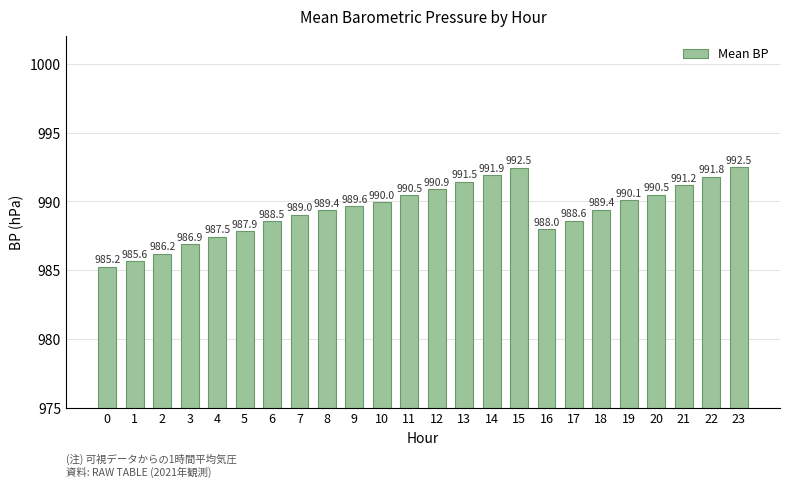

Which has a higher value, 15 or 10?

15